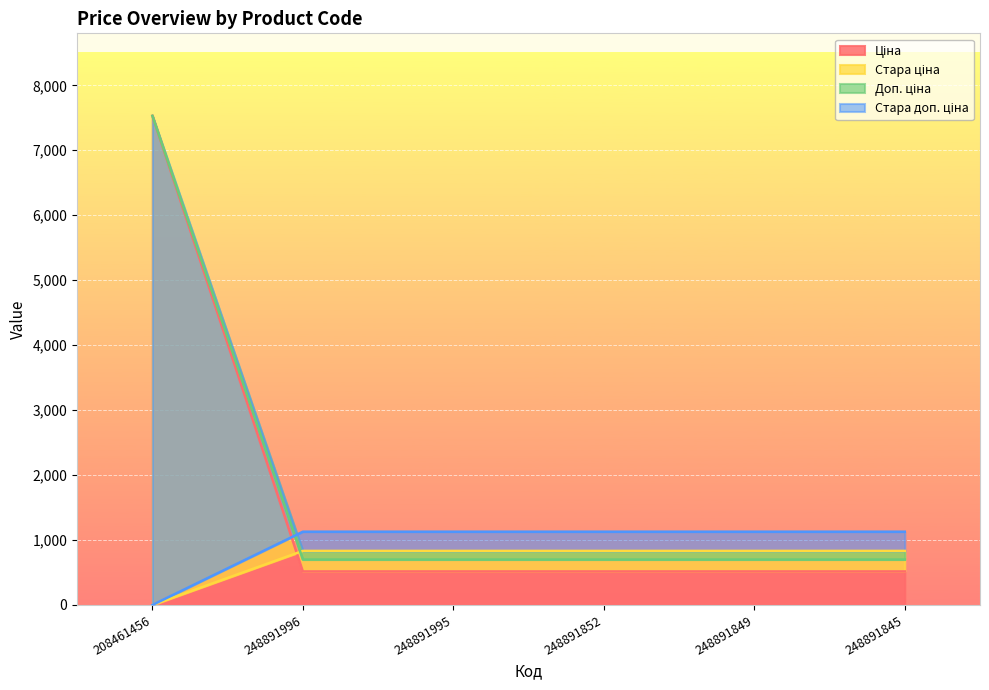

At 248891845, list the series in order from smallest to largest.

Стара ціна, Ціна, Доп. ціна, Стара доп. ціна